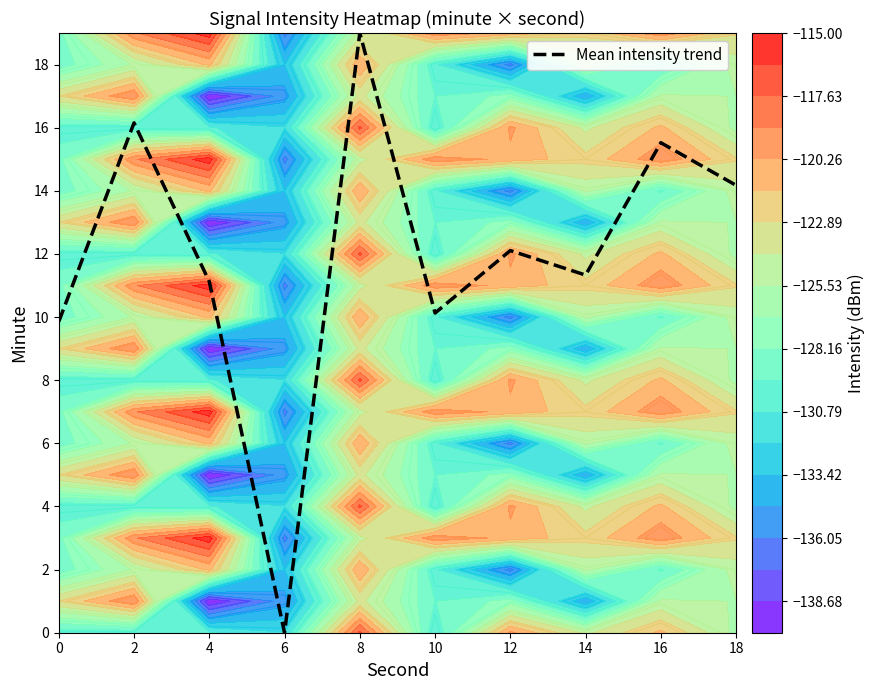

Reading left to right, list all the values displayed in this chart.

9.9	16.2	11.1	0.0	19.0	10.1	12.1	11.3	15.5	14.2